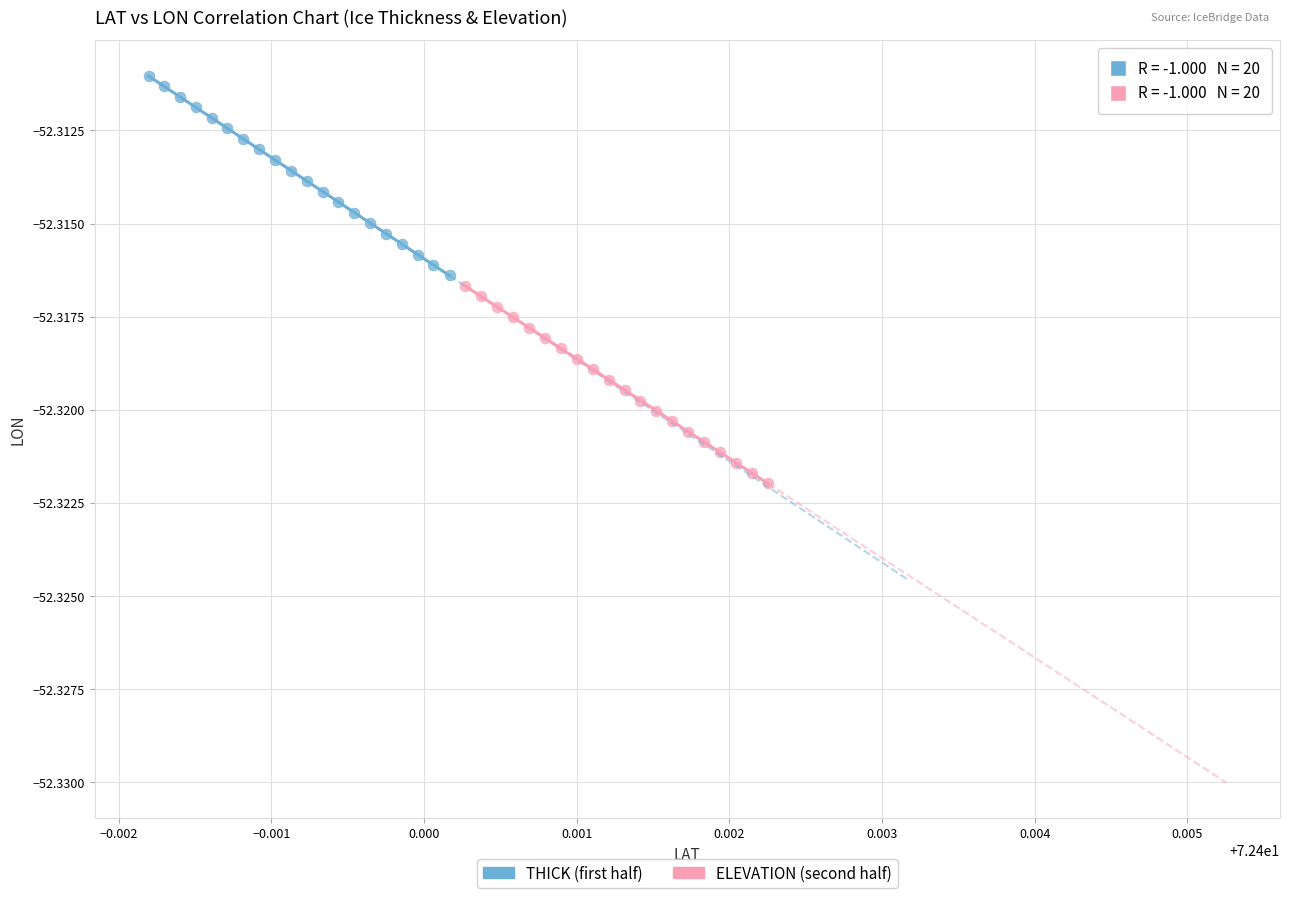

Which series reaches the minimum Y coordinate?

ELEVATION (second half)